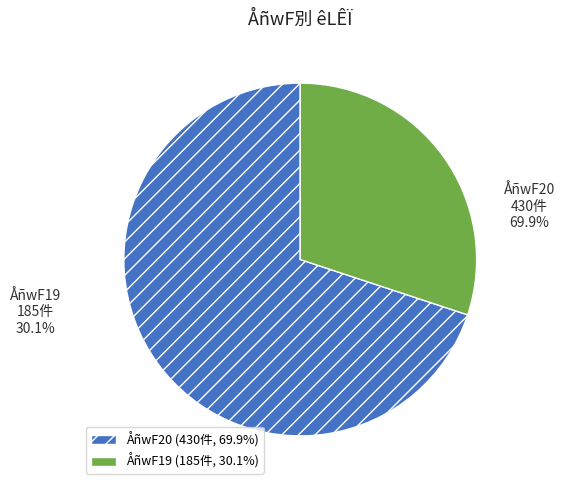

What percentage do 19 and 20 together represent?

100.0%